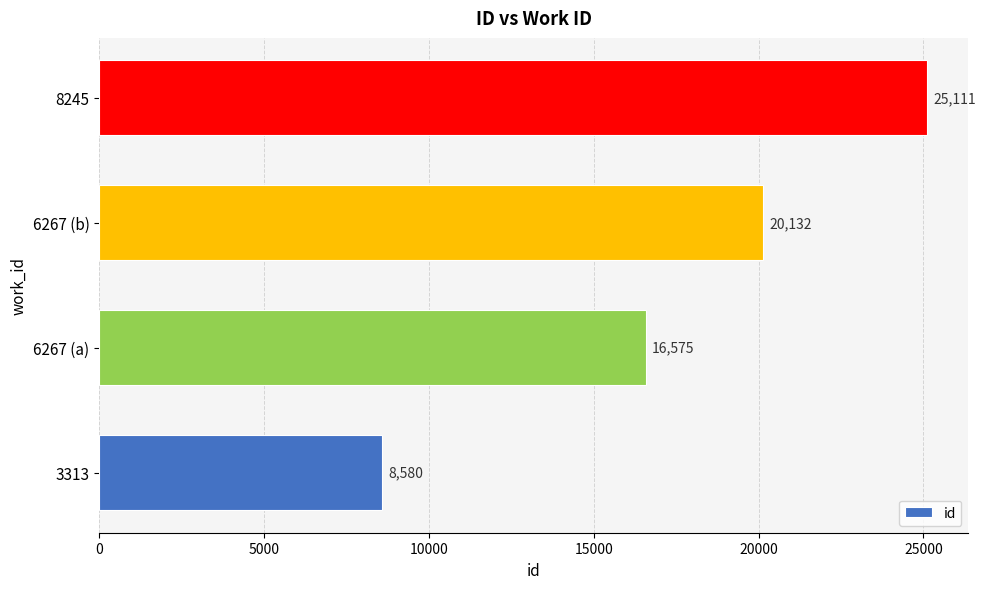

What is the average value?

17600